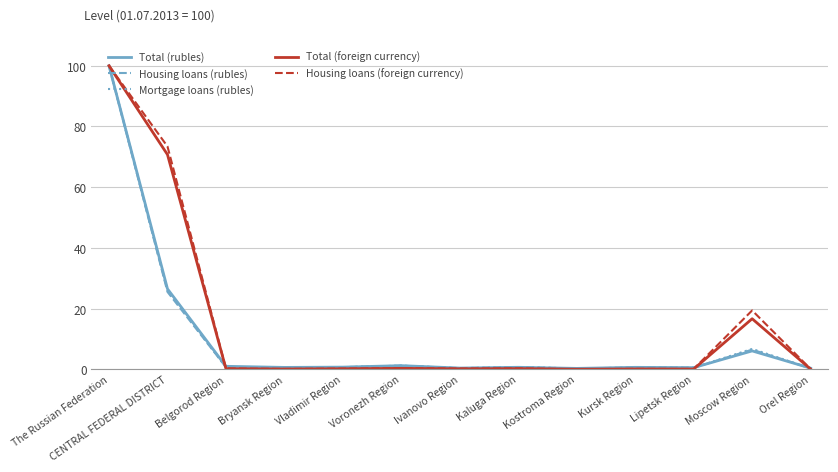

What is the lowest value of the Total (rubles) series?

0.3